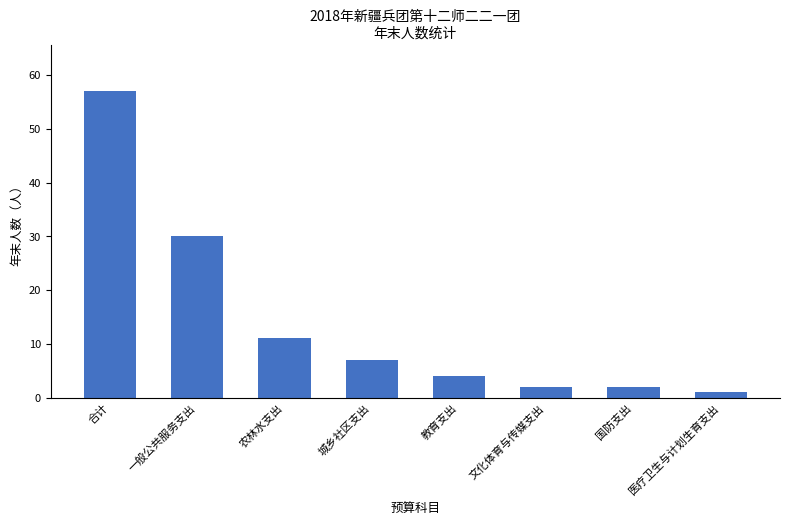

Are the bars grouped side by side (vs. stacked)?

No